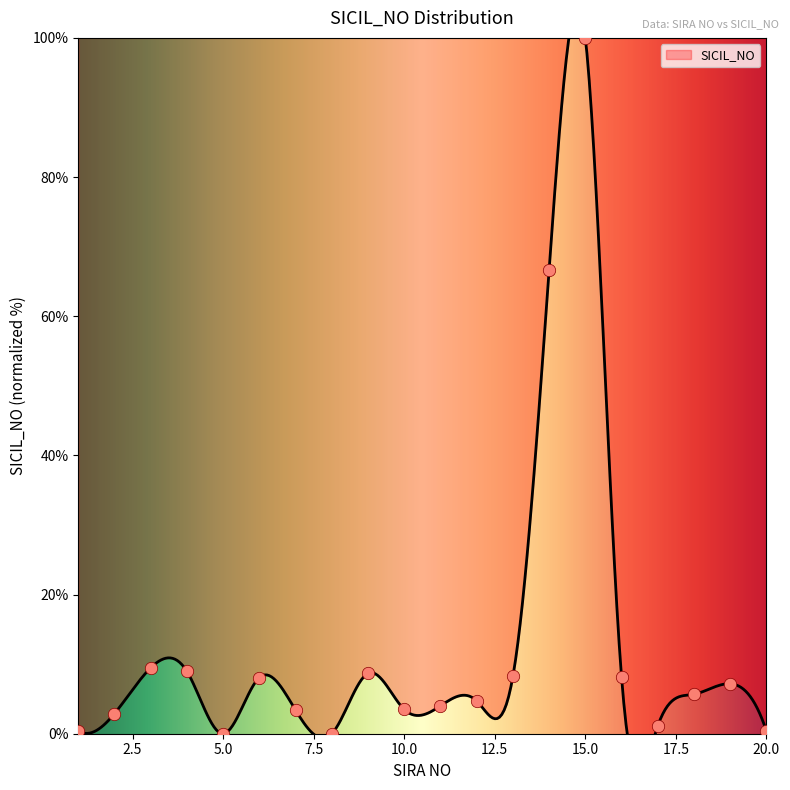

Approximately how many times larger is the value at 15 compared to 17?

87.5